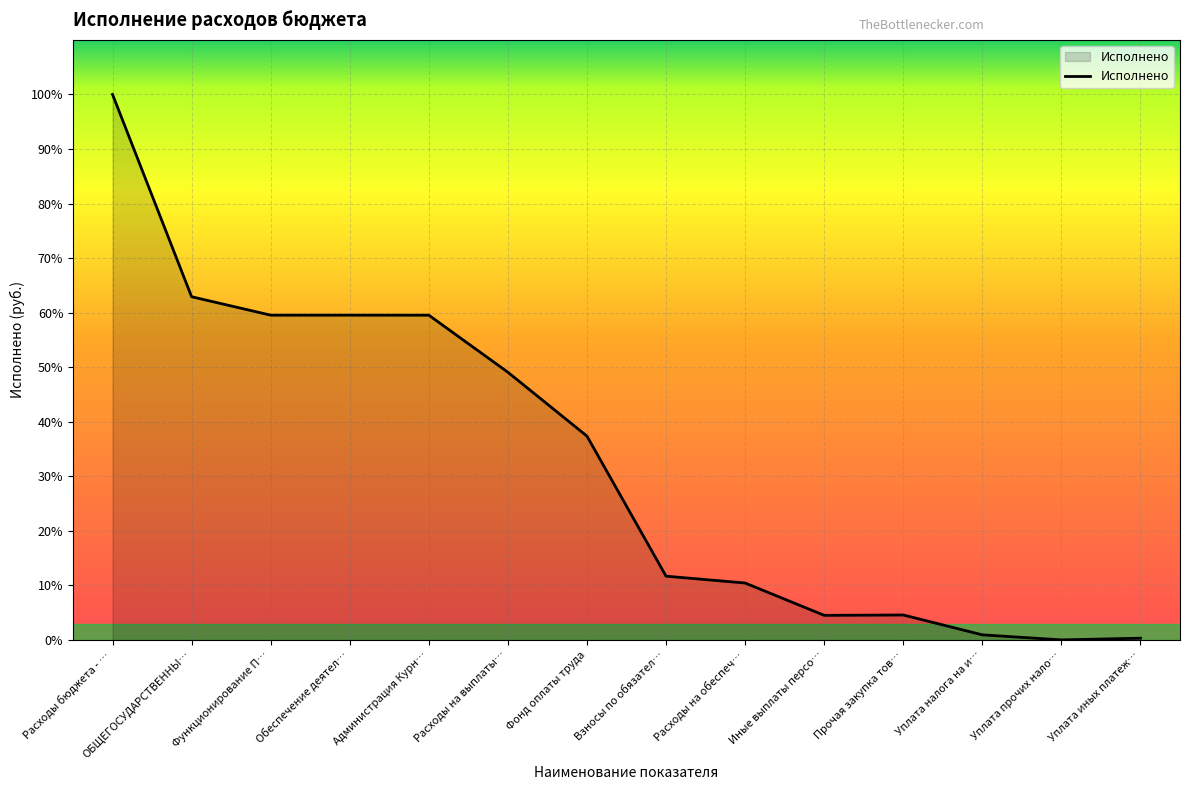

Does the chart have visible grid lines?

Yes